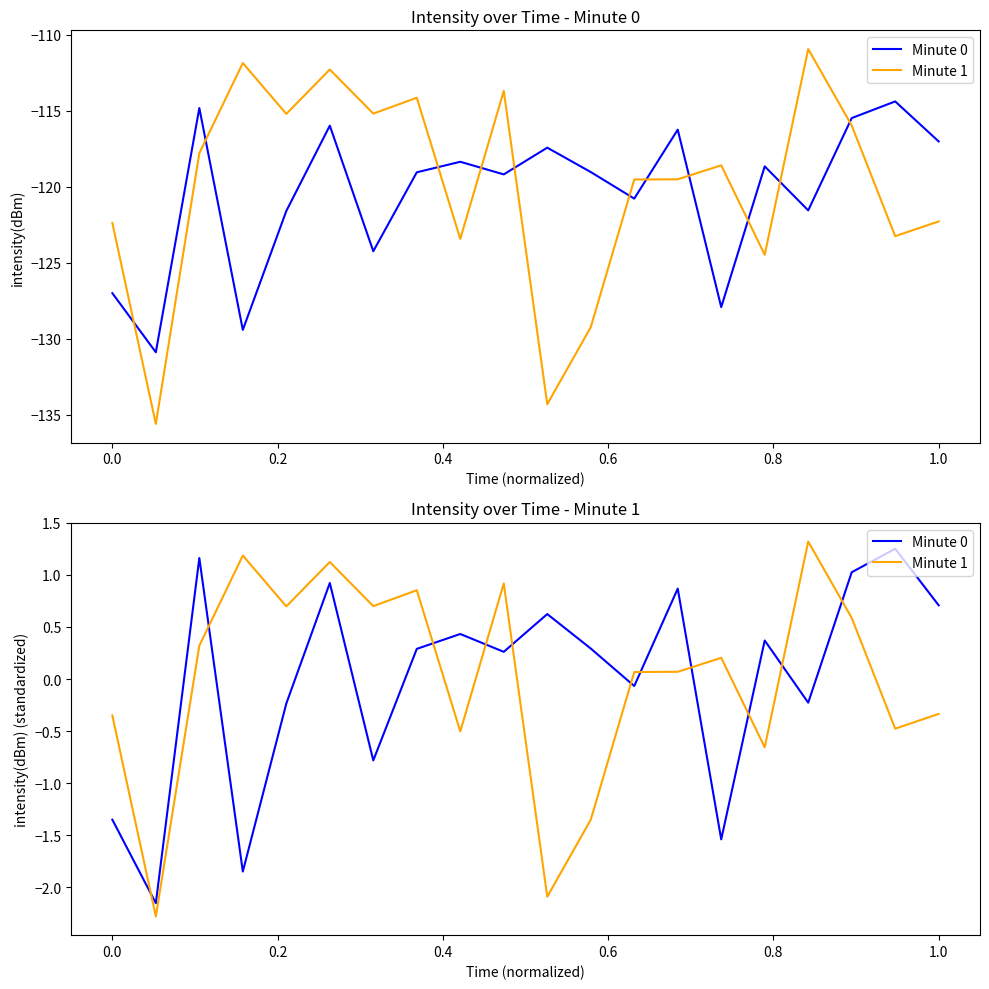

What are all the series names shown in the legend?

Minute 0, Minute 1